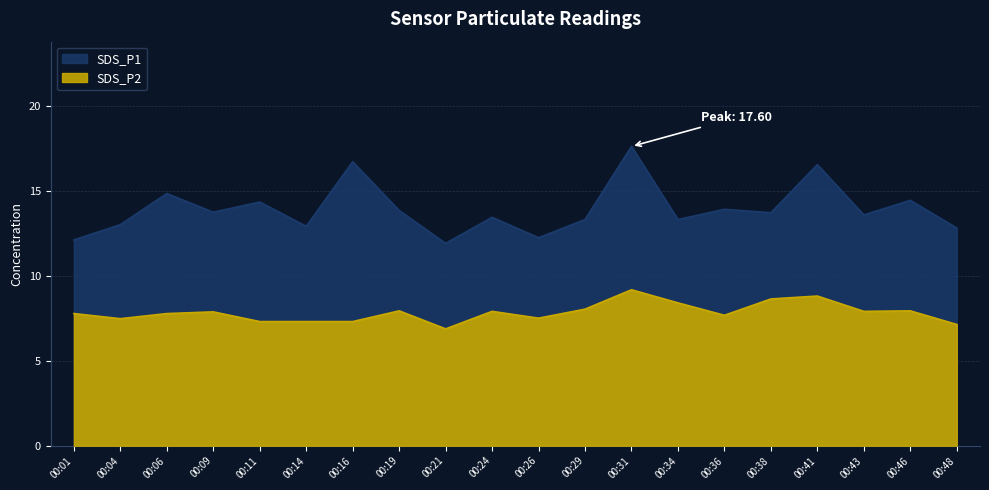

What are all the series names shown in the legend?

SDS_P1, SDS_P2